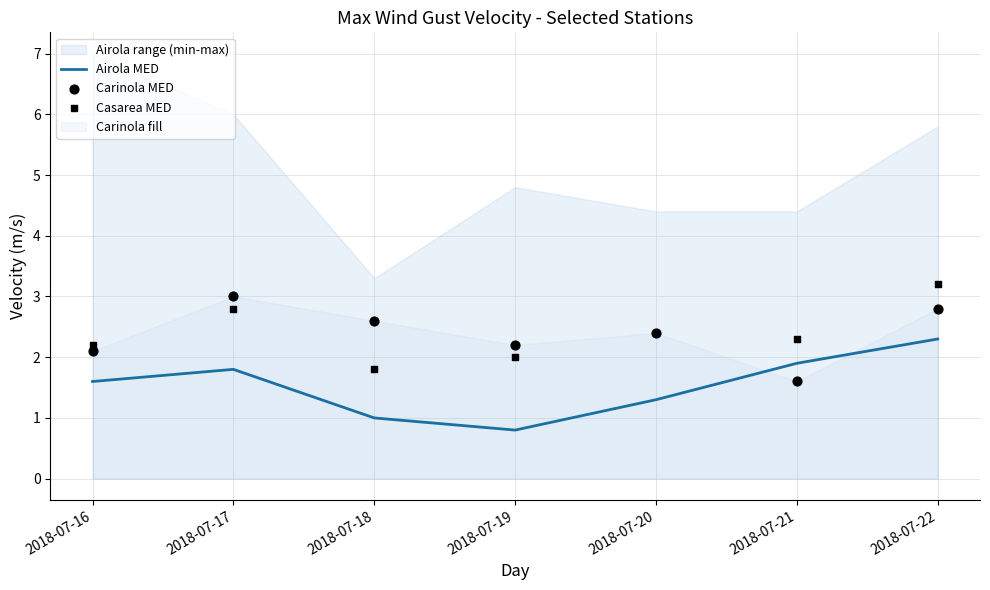

At how many categories does at least one series exceed 1?

7